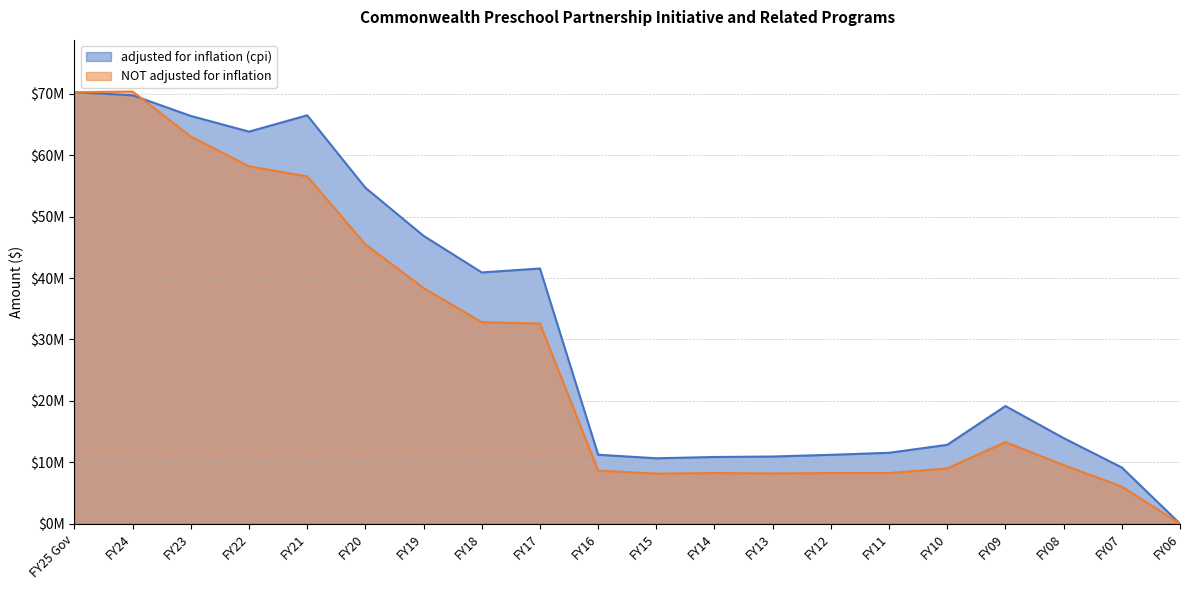

Rank the series by their average value, from highest to lowest.

adjusted for inflation (cpi), NOT adjusted for inflation